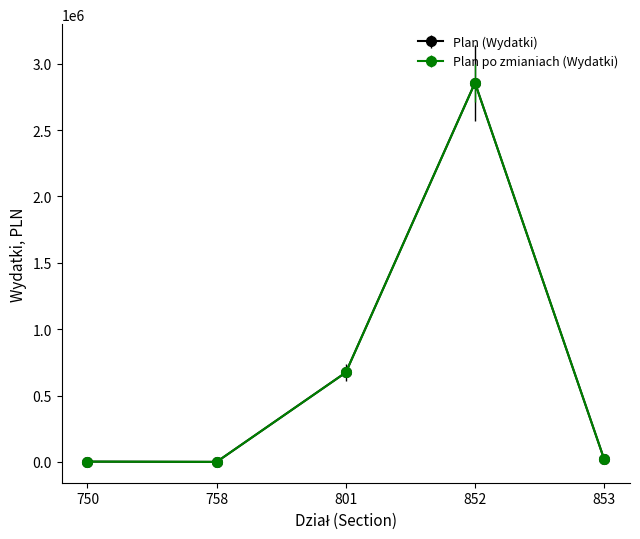

What is the greatest value displayed?

2856540.2